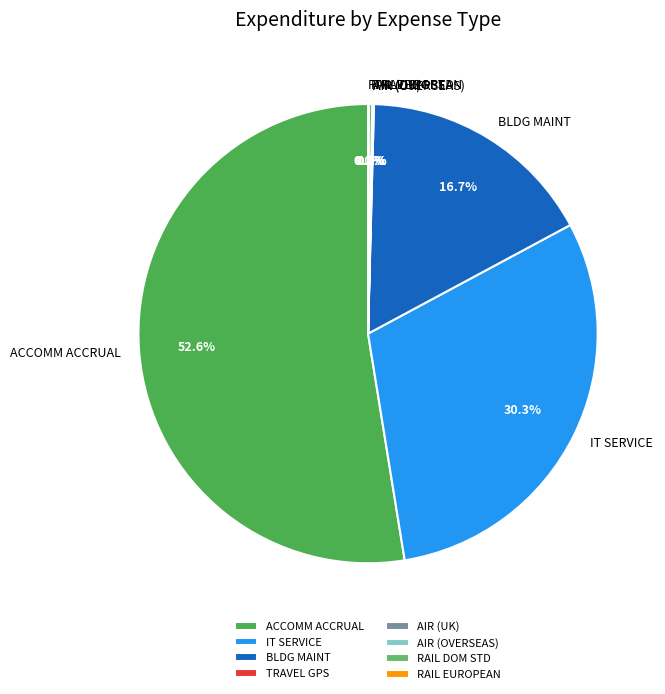

Does ACCOMM ACCRUAL represent more than half of the total?

Yes